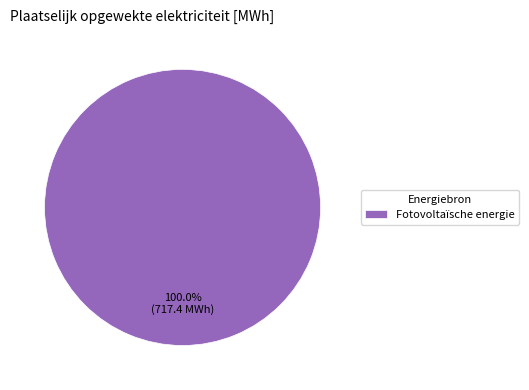

Rank the categories by value from lowest to highest.

Fotovoltaïsche energie